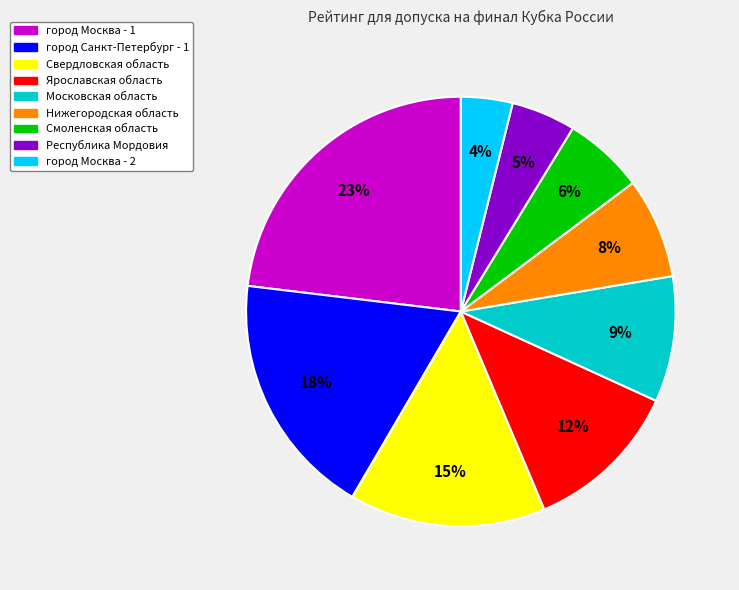

Is it true that город Москва - 2 is 4% of the pie?

True